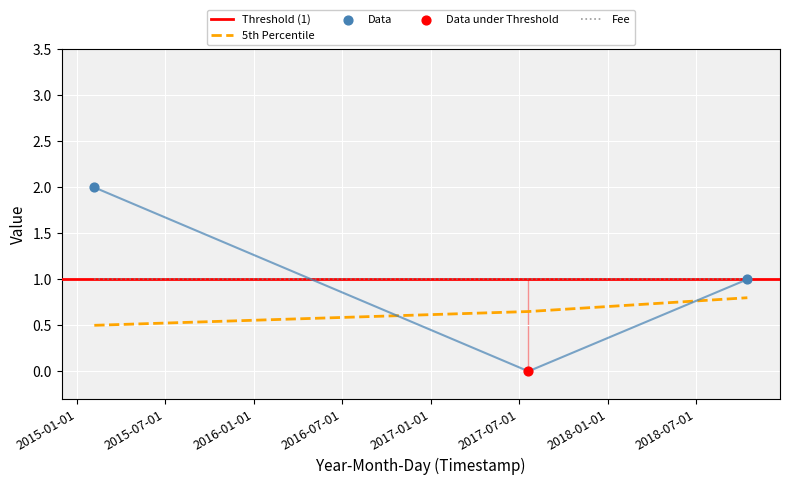

Between 2015-02-06 01:33:54 and 2018-10-15 17:23:37, which is larger?

2015-02-06 01:33:54